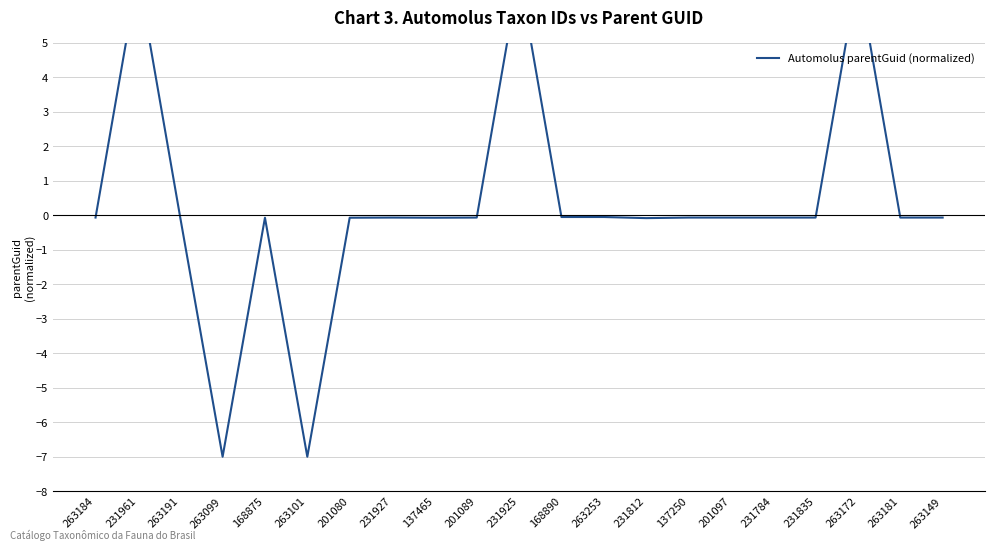

What is the difference between the maximum and minimum values?

14.0